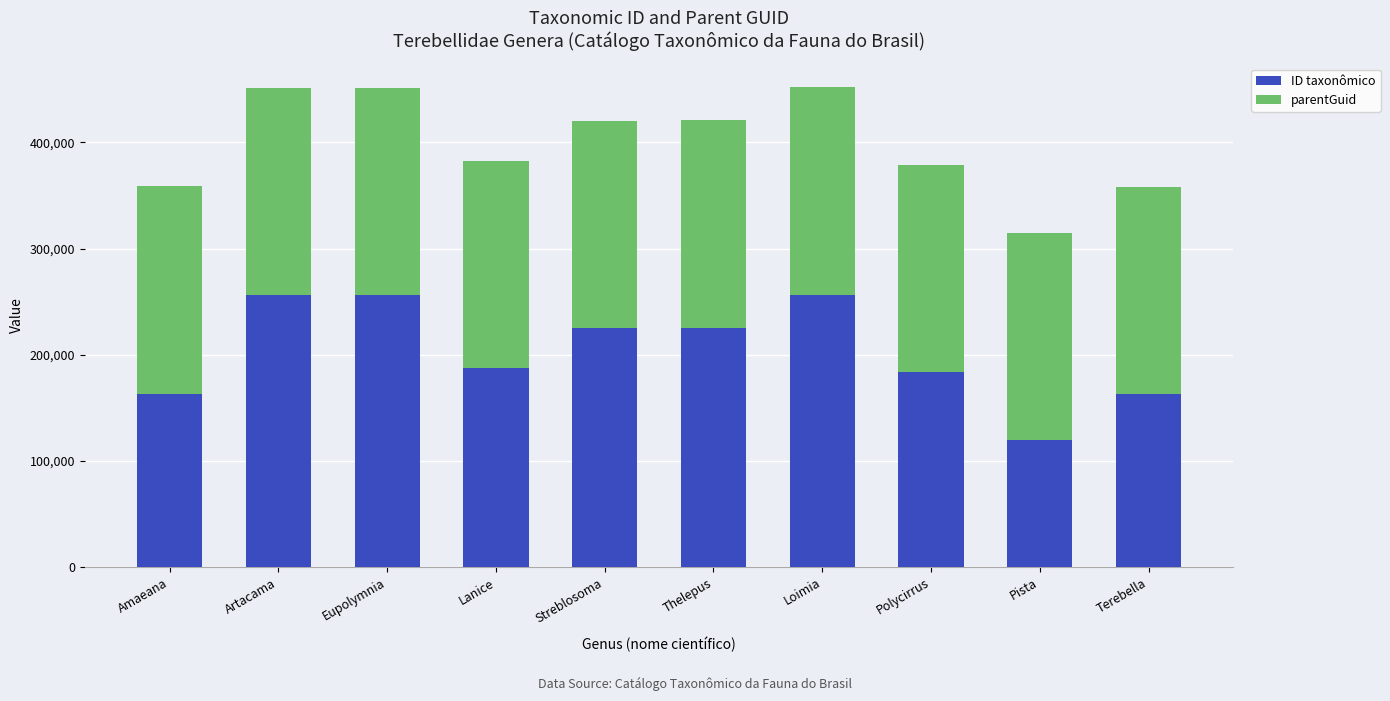

The ID taxonômico series shows 98643 at Lanice. True or false?

False